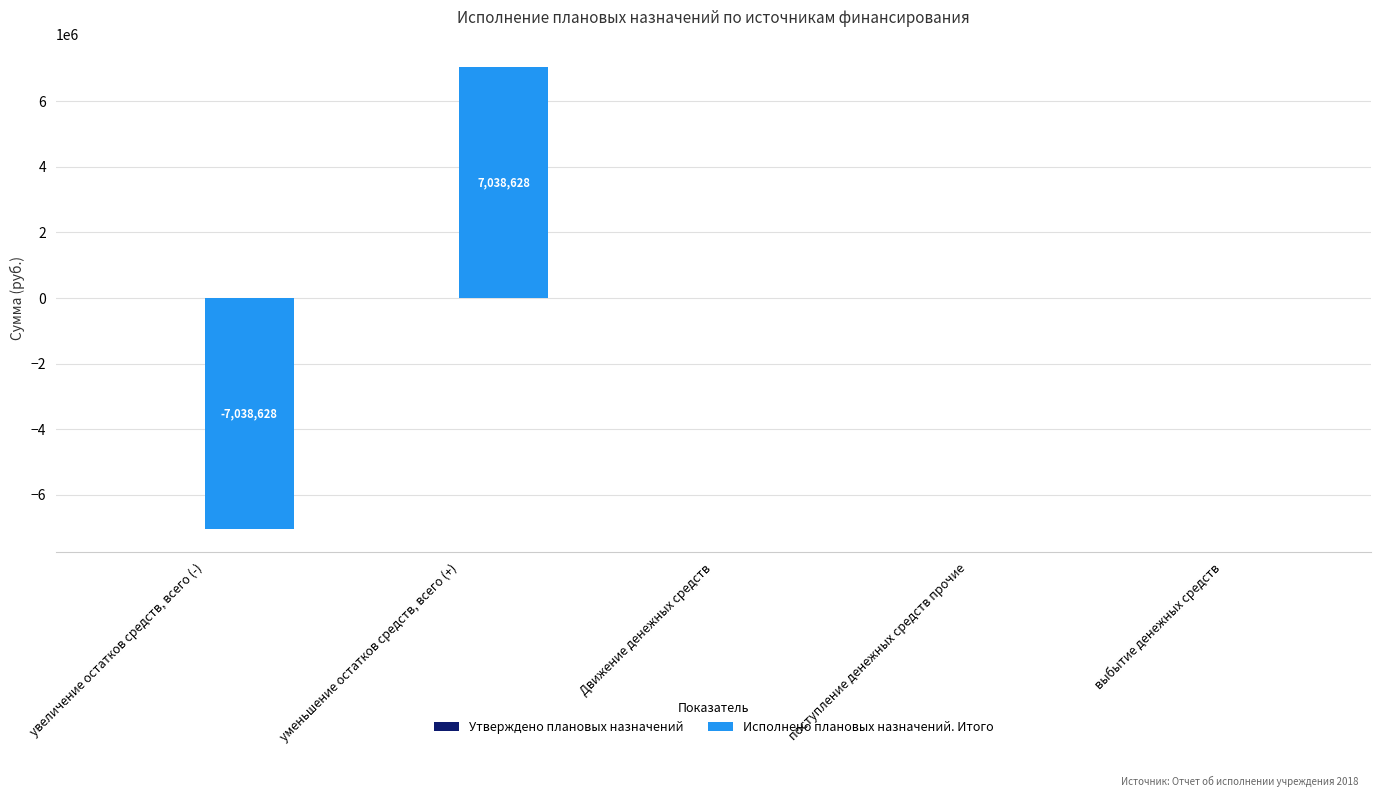

What is the greatest value displayed?

7038627.8